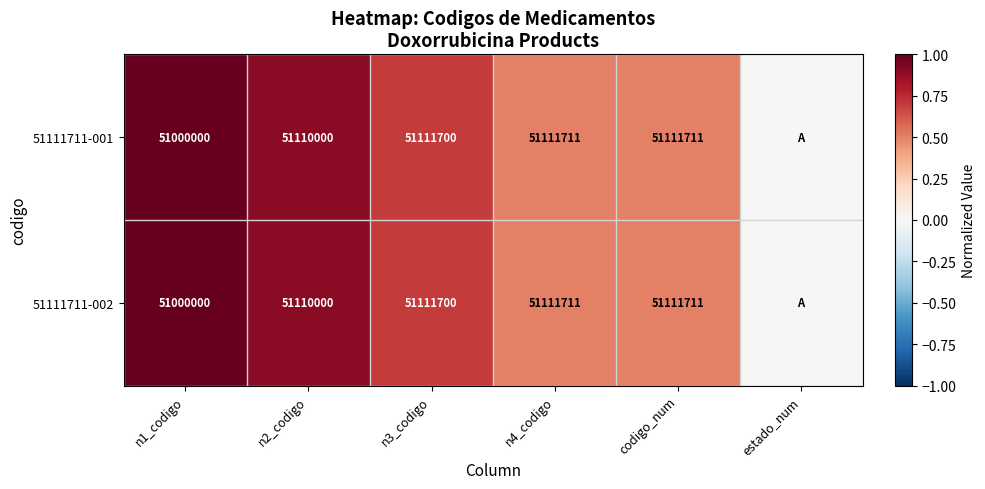

The 51111711-002 series shows 1.6 at n2_codigo. True or false?

False